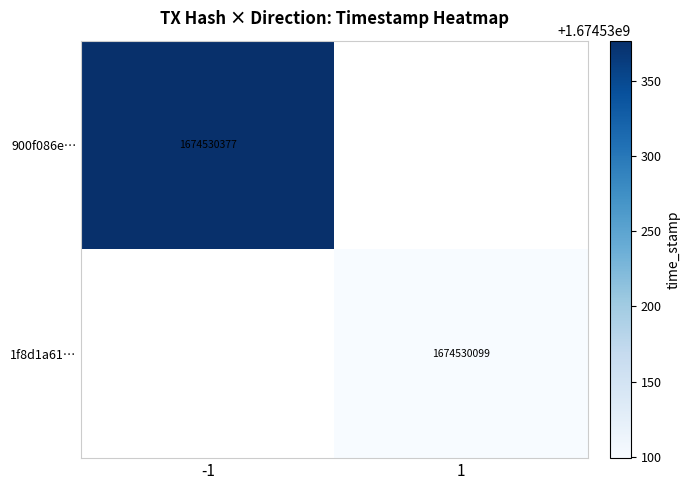

Reading left to right, what are all the values shown in this chart?

900f086e0766c3d4fd2393b4f6680759a75236e: -1	1674530377
1f8d1a610cae70556ee0036698ebacd85a584da: 1	1674530099